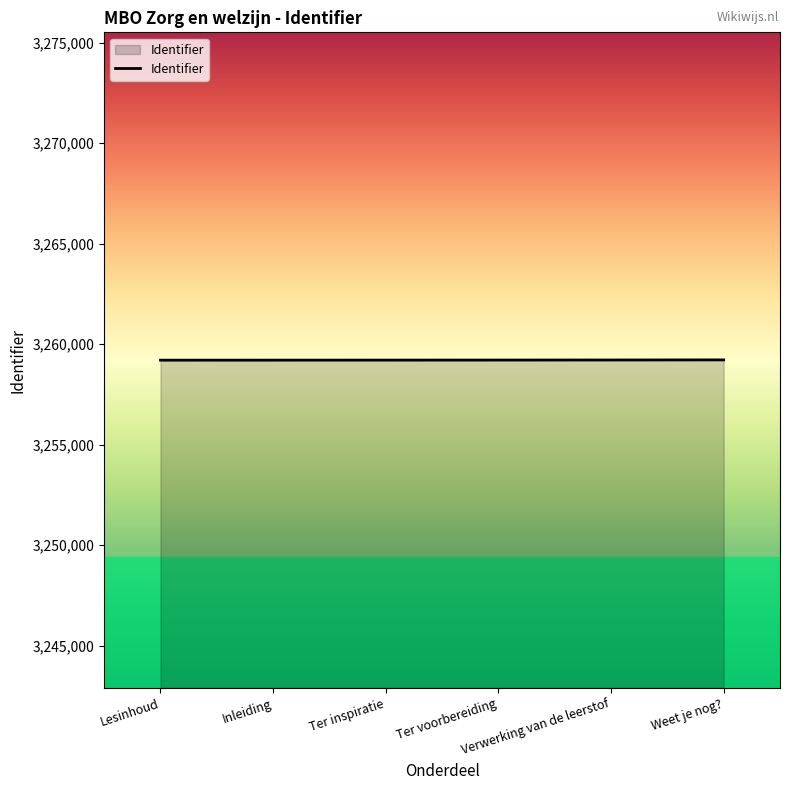

What is the smallest value displayed?

3259202